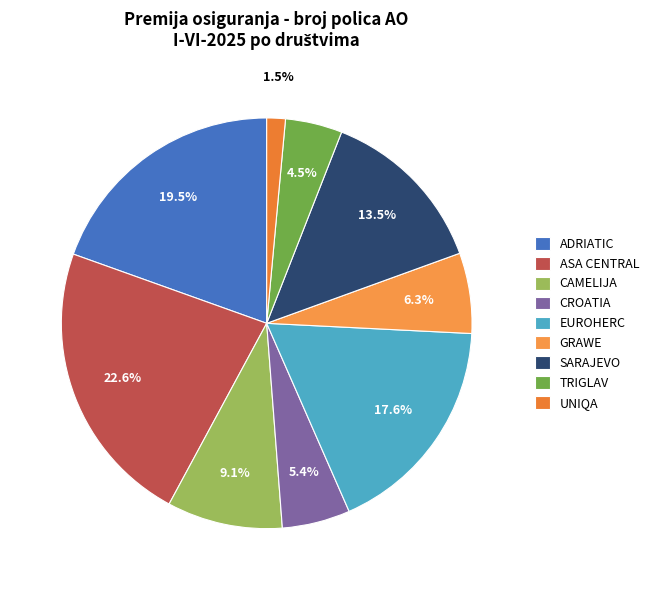

The UNIQA slice represents 8% of the pie. True or false?

False